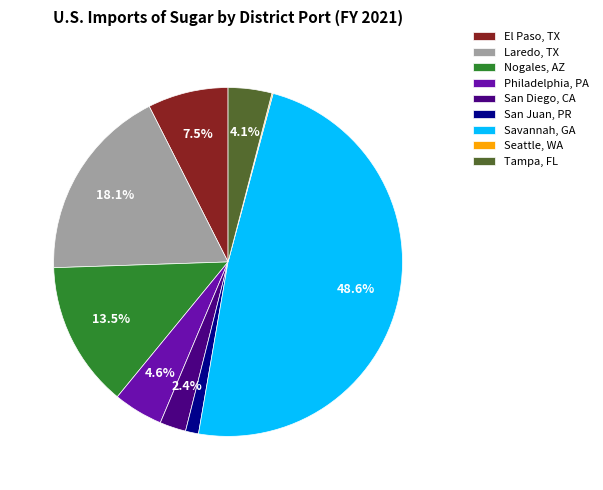

To the nearest percent, what is the average slice percentage?

11%